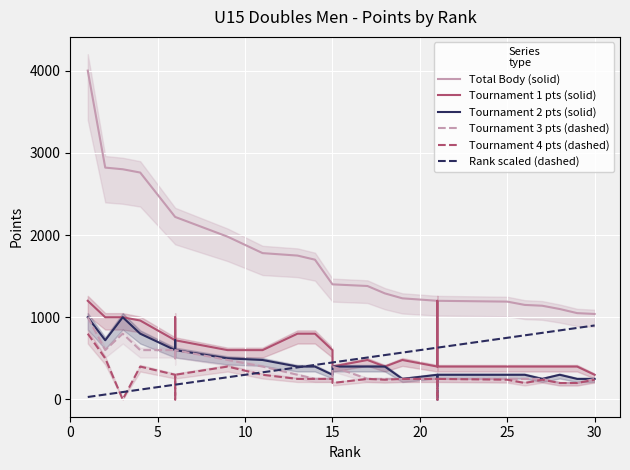

True or false: Tournament 3 pts (dashed) has a value of 250 at 20.

True